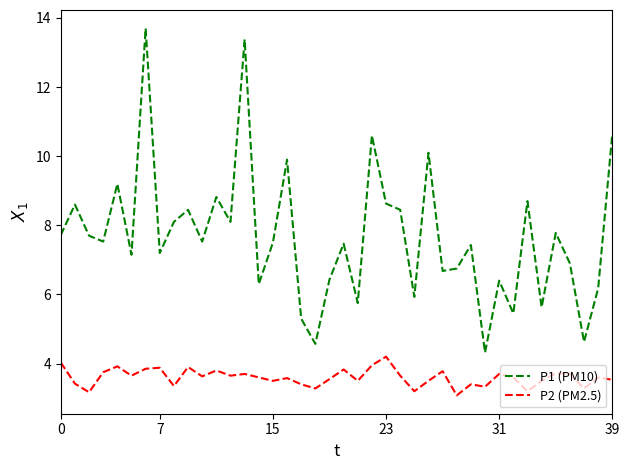

Rank the series by their average value, from highest to lowest.

P1 (PM10), P2 (PM2.5)